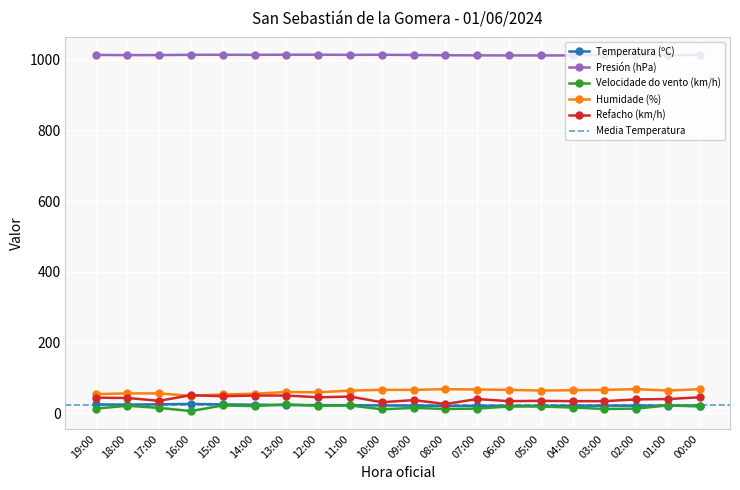

What is the minimum value shown in the chart?

6.0